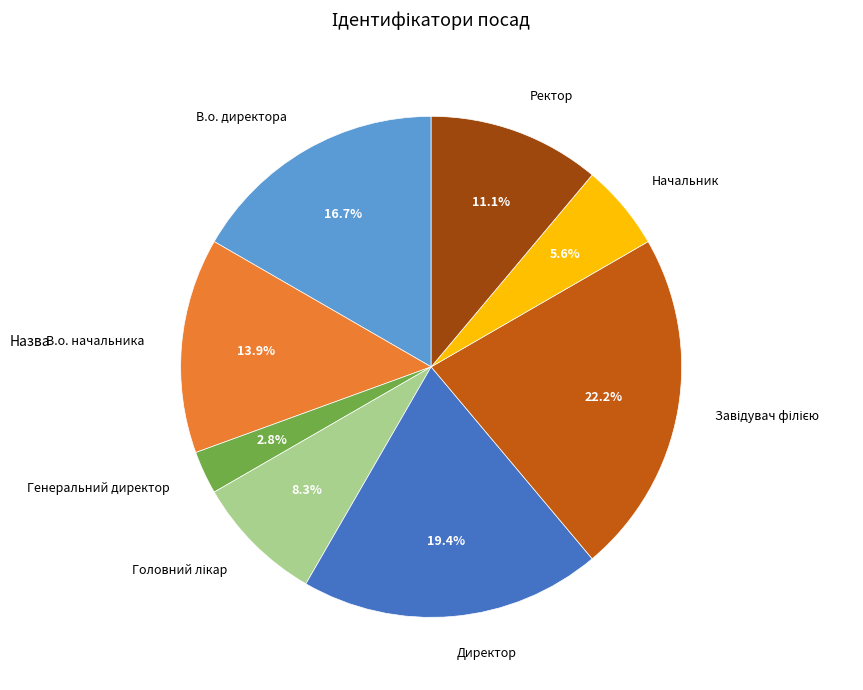

Between В.о. начальника and Генеральний директор, which is larger?

В.о. начальника